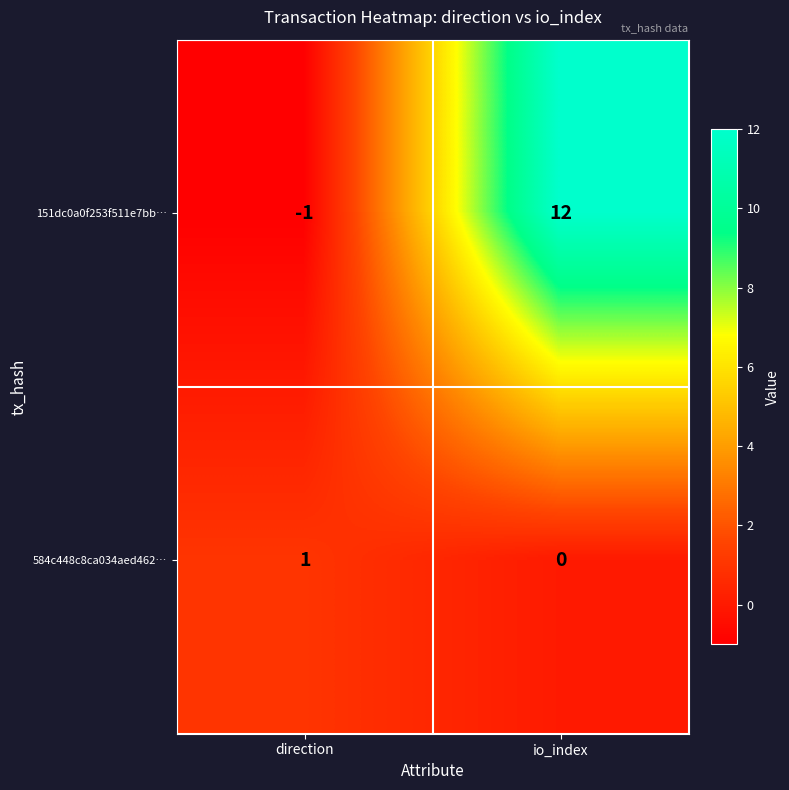

Reading left to right, extract all data points from this chart.

151dc0a0f253f511e7bb…: direction=-1	io_index=12
584c448c8ca034aed462…: direction=1	io_index=0